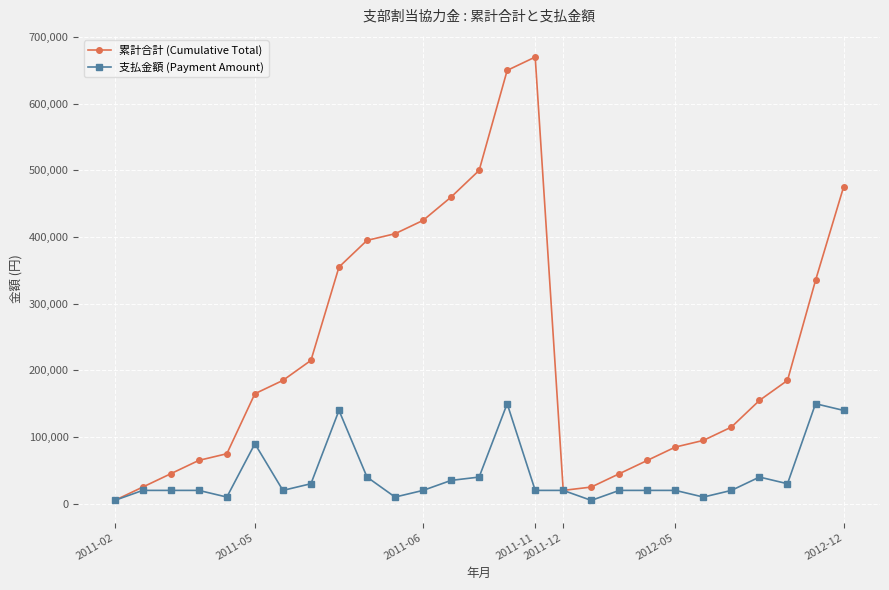

True or false: 支払金額 (Payment Amount) has more than 2 points higher than both neighbors.

True